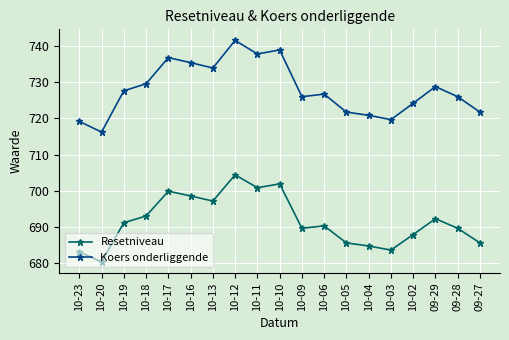

Is it true that Koers onderliggende equals 733.9 at 10-13?

True